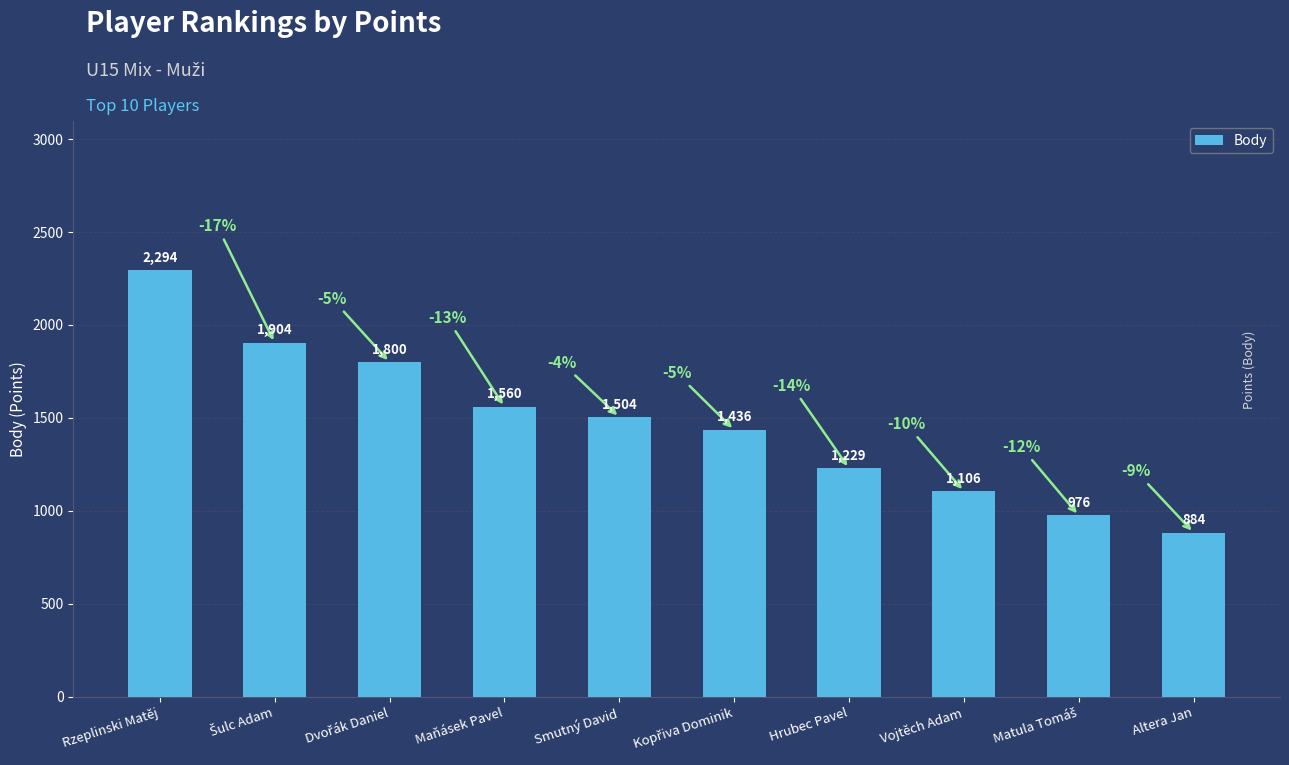

The value at Smutný David is 1504. True or false?

True